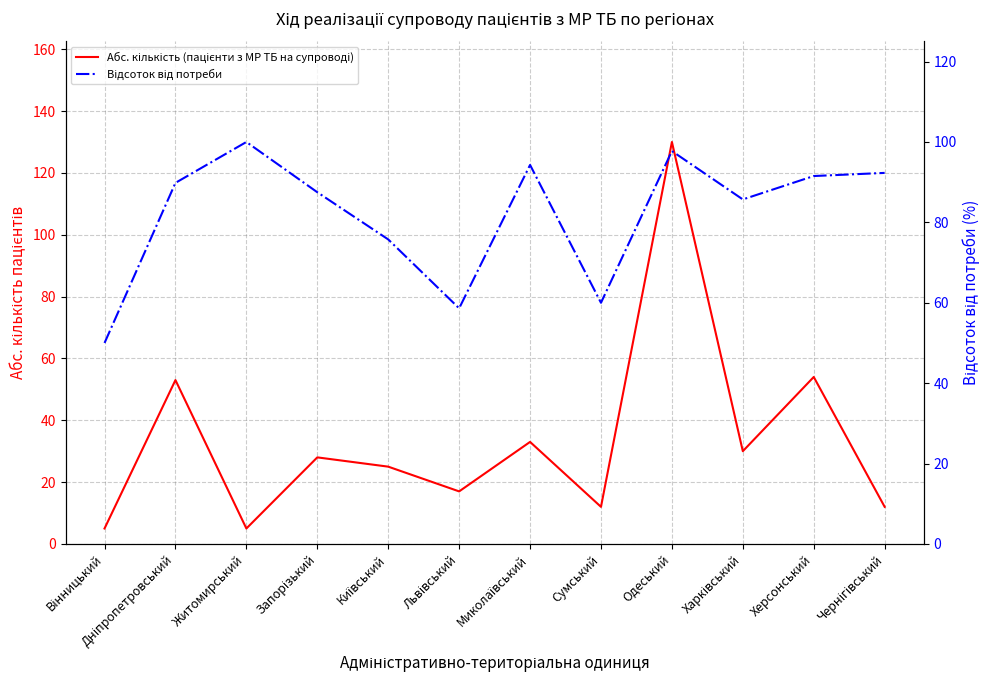

What is the greatest value displayed?

130.0